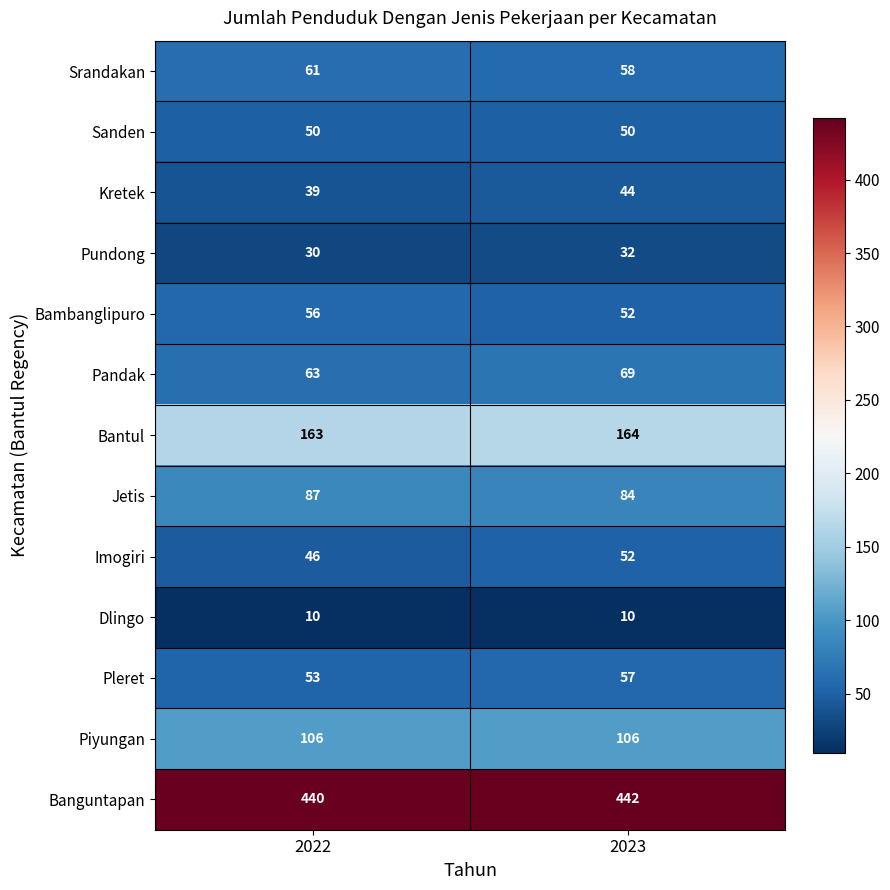

What is the spread (max minus min) of values at 2023?

432